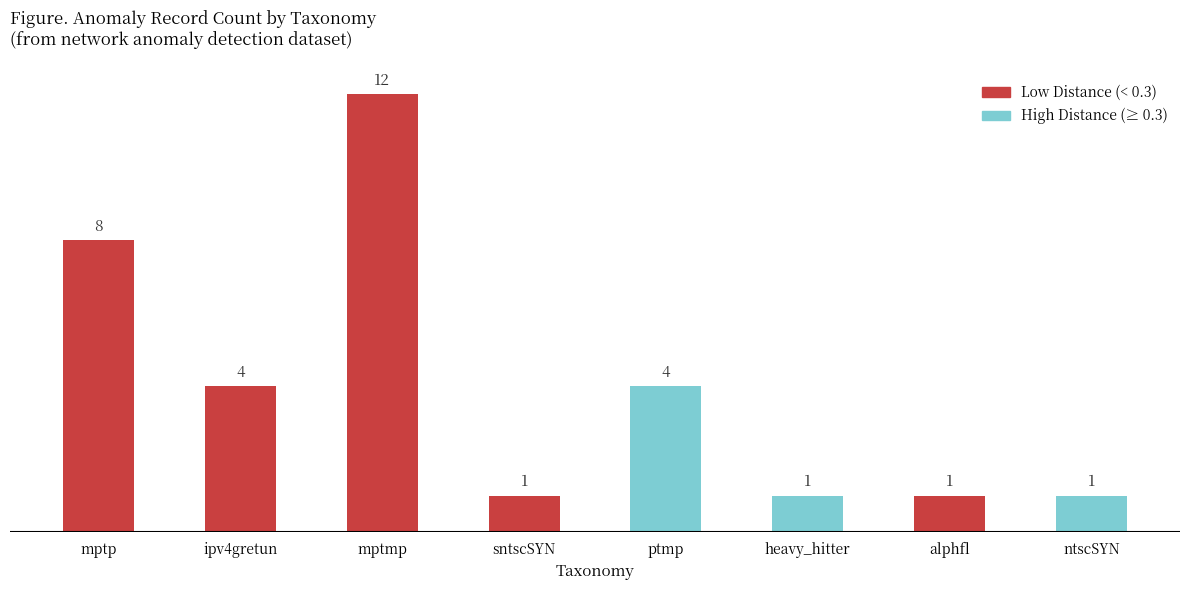

What is the difference between the maximum and minimum values?

11